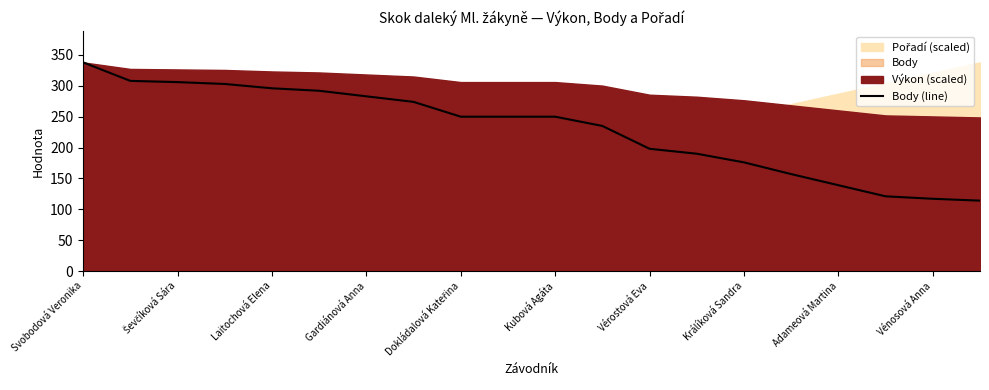

What is the lowest value of the Body (line) series?

114